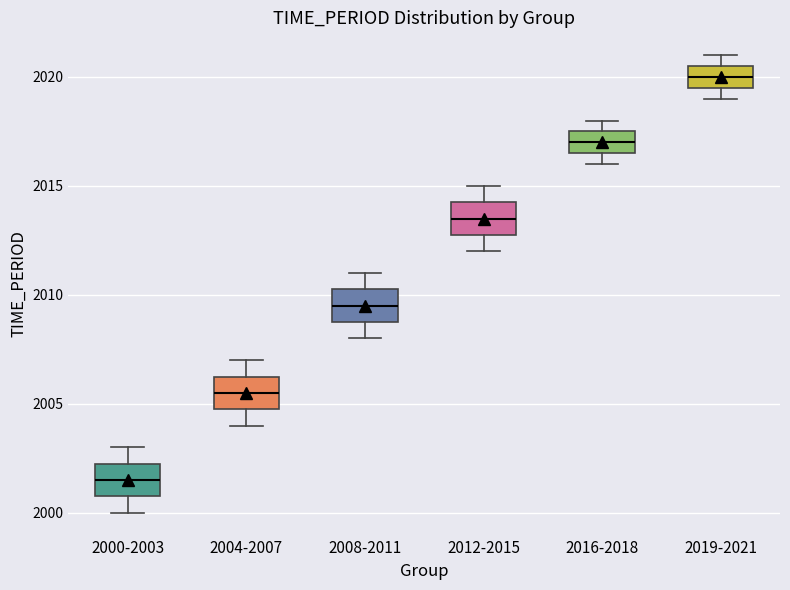

Reading left to right, transcribe this box plot: for each box, give where its median line is, the range the box spans, and where its two whiskers end, as read against the y-axis. The values are not printed on the chart, so give them approximately, as read against the axis.

2000-2003: median 2001.5, box 2001.0 to 2002.5, whiskers 2000.0 to 2003.0
2004-2007: median 2005.5, box 2005.0 to 2006.5, whiskers 2004.0 to 2007.0
2008-2011: median 2009.5, box 2009.0 to 2010.5, whiskers 2008.0 to 2011.0
2012-2015: median 2013.5, box 2013.0 to 2014.5, whiskers 2012.0 to 2015.0
2016-2018: median 2017.0, box 2016.5 to 2017.5, whiskers 2016.0 to 2018.0
2019-2021: median 2020.0, box 2019.5 to 2020.5, whiskers 2019.0 to 2021.0